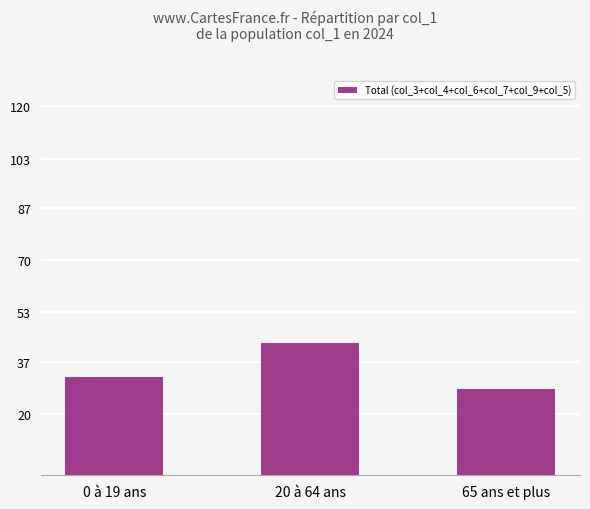

List the labels in order of value, smallest first.

65 ans et plus, 0 à 19 ans, 20 à 64 ans